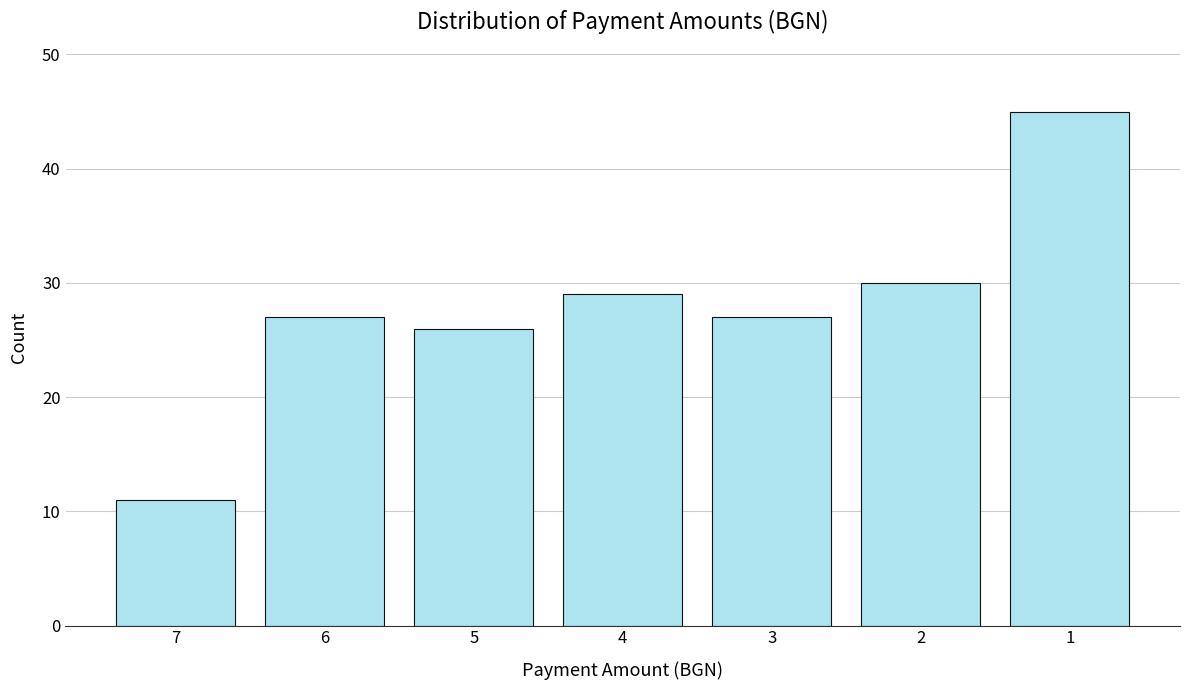

Reading right to left, extract all data points from this chart.

1=45	2=30	3=27	4=29	5=26	6=27	7=11